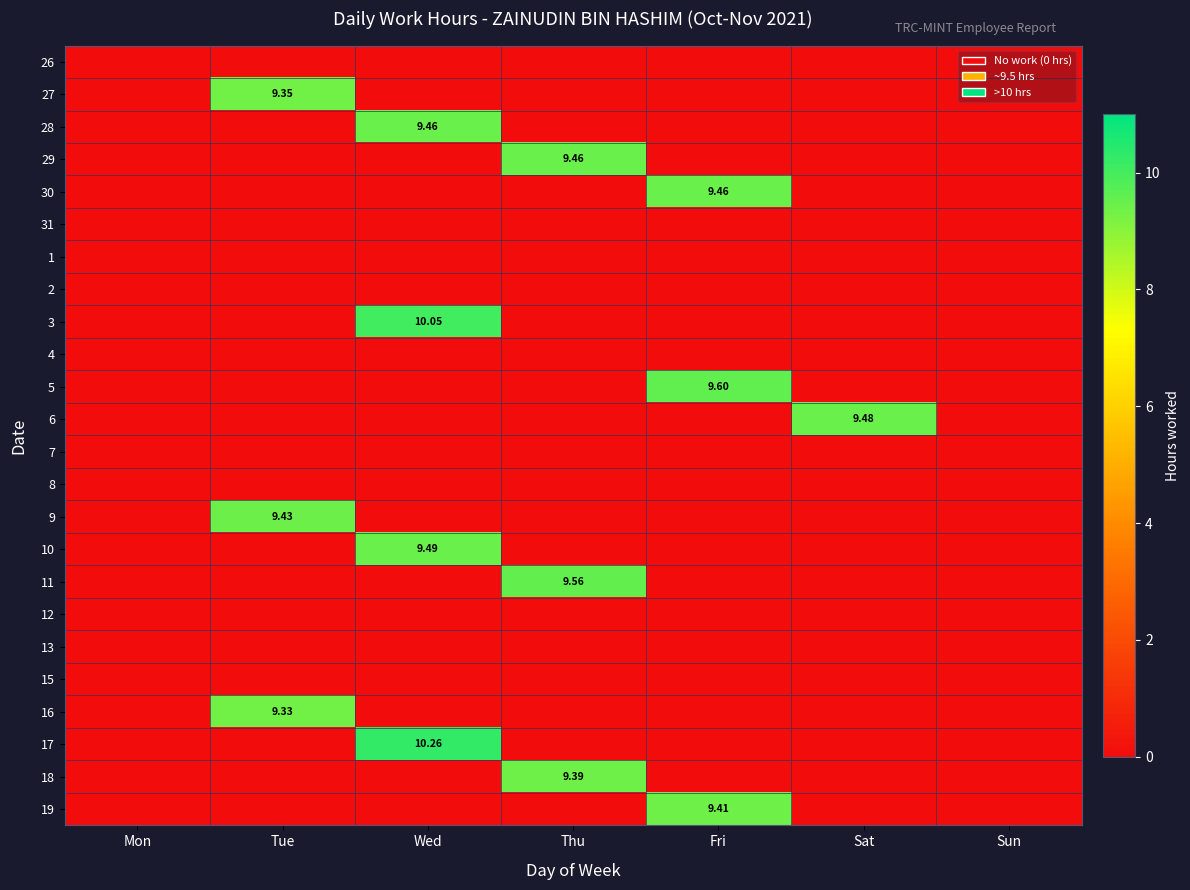

Is the value of 17 at Tue greater than the value of 19 at Wed?

No